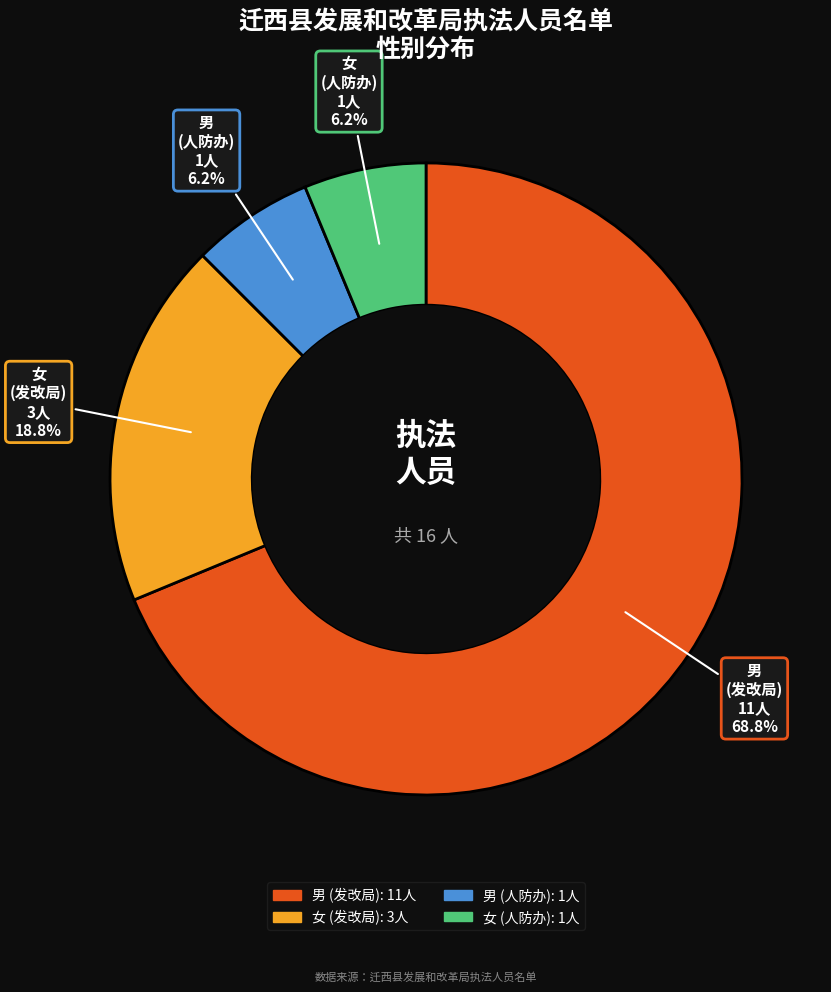

Does any single category account for the majority?

Yes